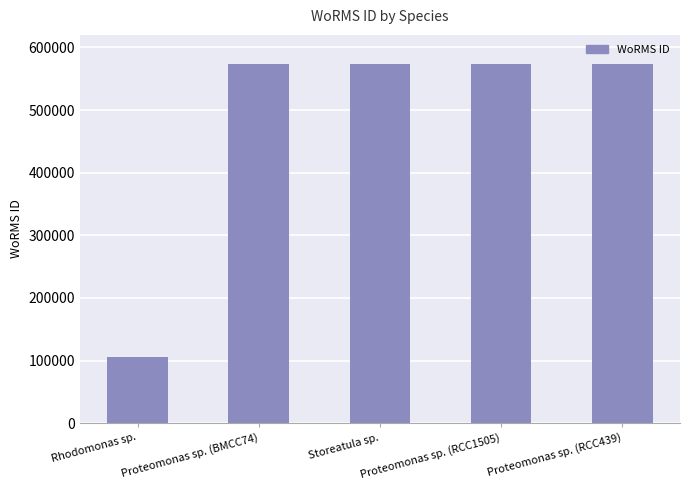

What is the label of the 5th bar from the right?

Rhodomonas sp.